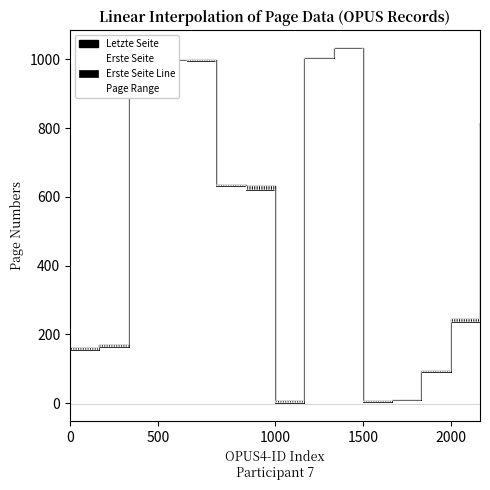

The Letzte Seite series shows 1007.6 at 1737. True or false?

False